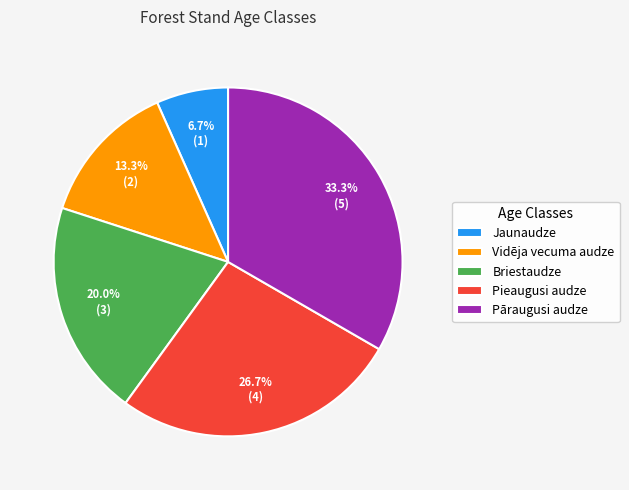

Rank the categories by value from highest to lowest.

Pāraugusi audze, Pieaugusi audze, Briestaudze, Vidēja vecuma audze, Jaunaudze